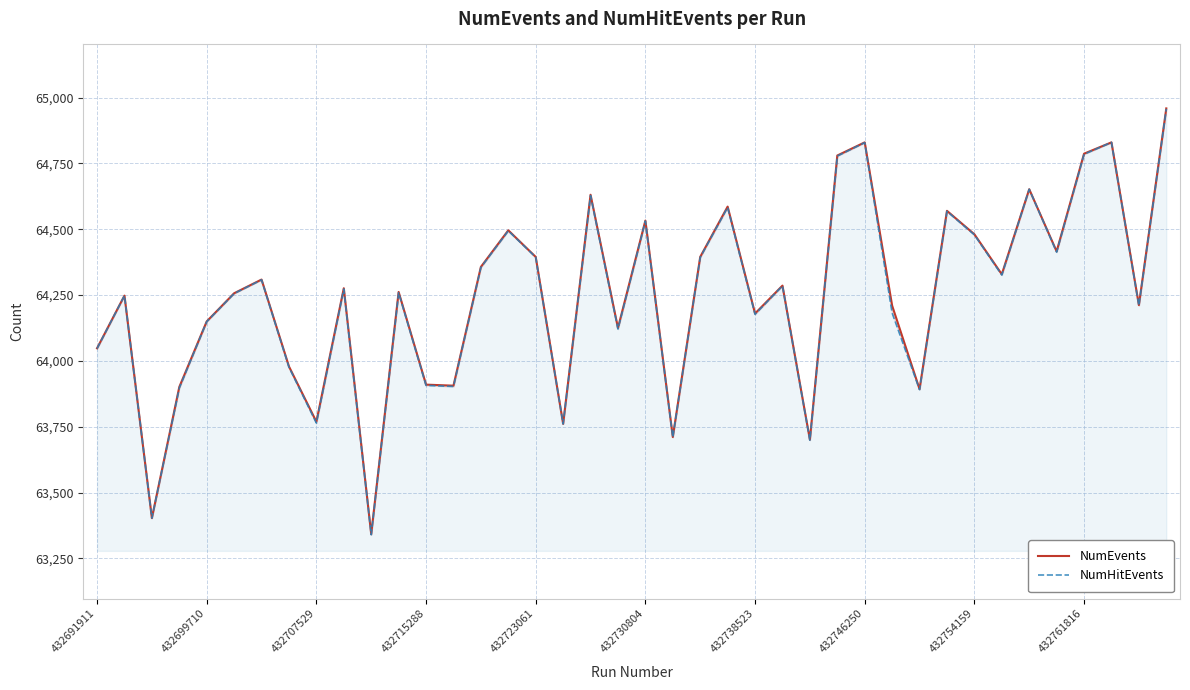

What is the difference between the maximum and minimum values in the NumEvents series?

1617